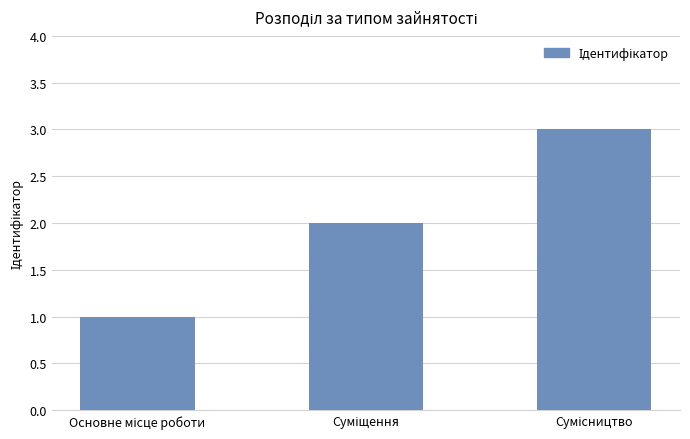

Reading left to right, extract all data points from this chart.

1	2	3